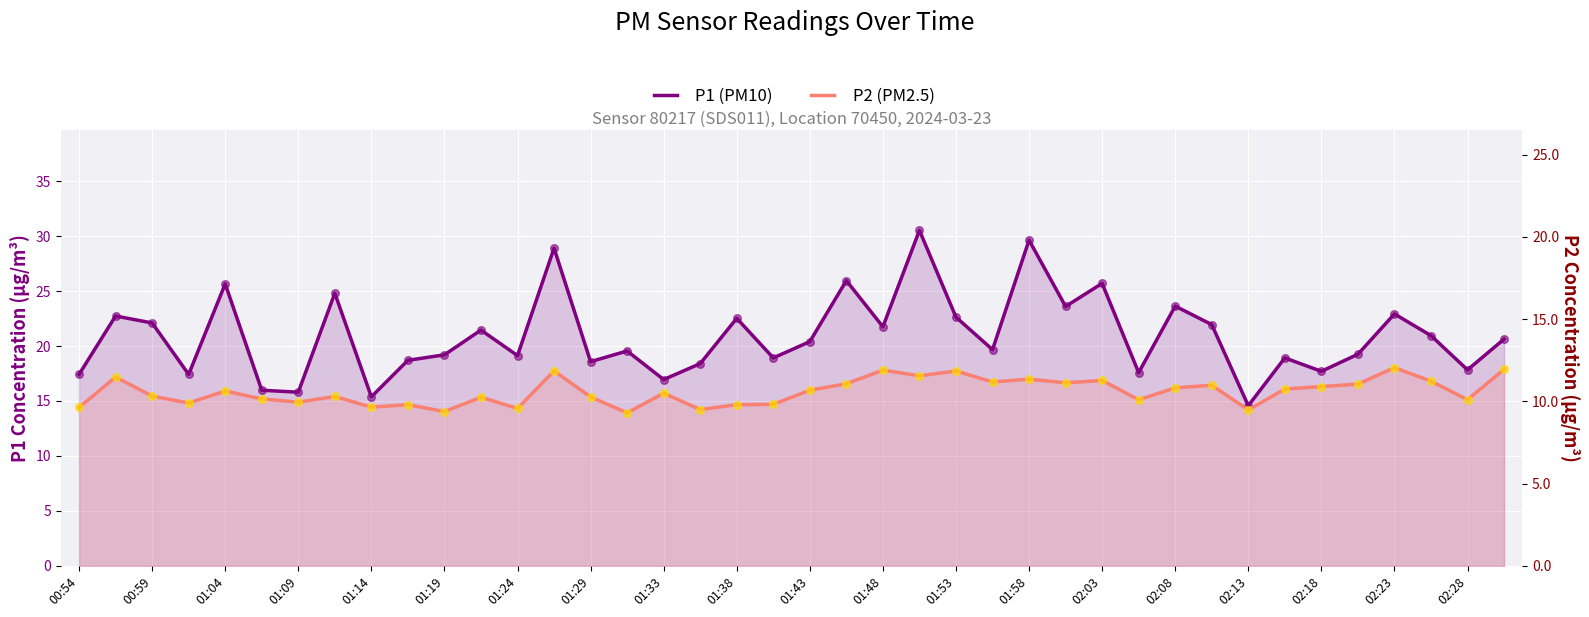

At how many categories does at least one series exceed 26?

3